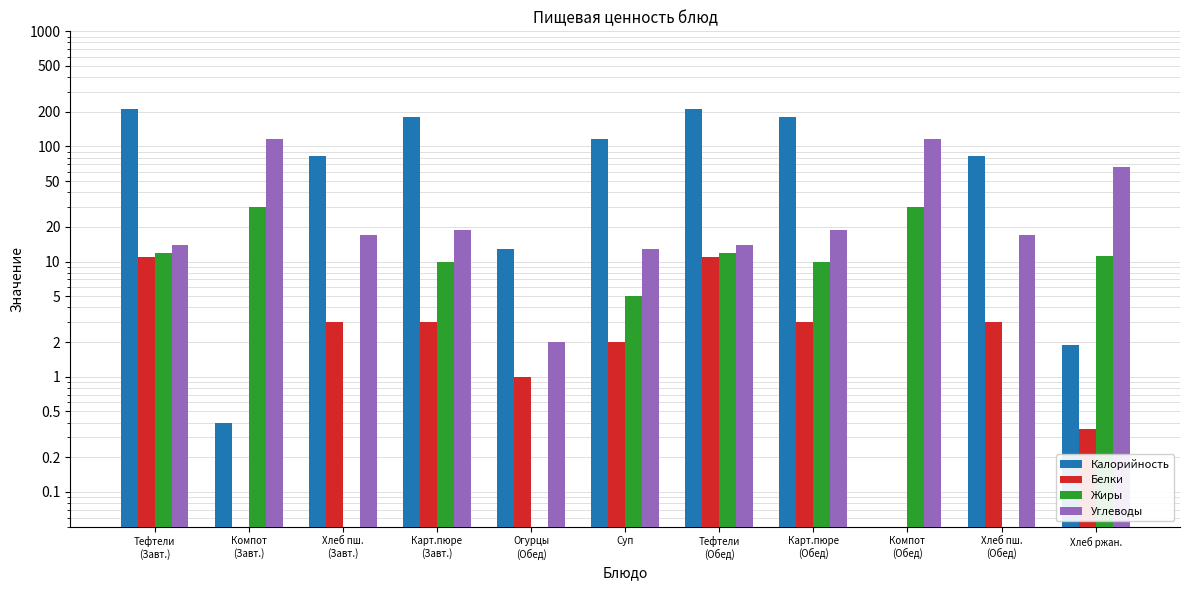

At which label is Жиры closest to 15?

Тефтели
(Завт.)